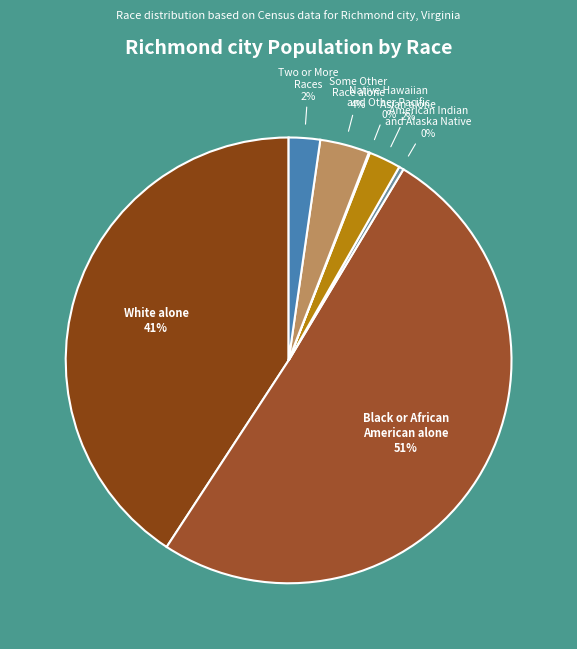

What is the largest slice in the pie chart?

Black or African American alone